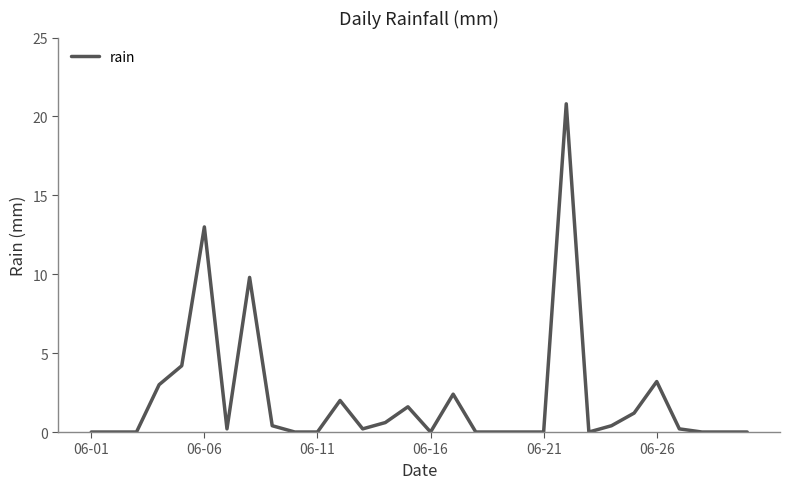

What is the maximum value shown in the chart?

20.8